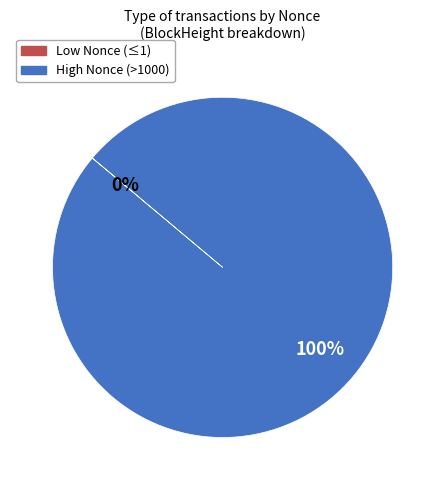

Is there any slice that represents more than half of the pie?

Yes